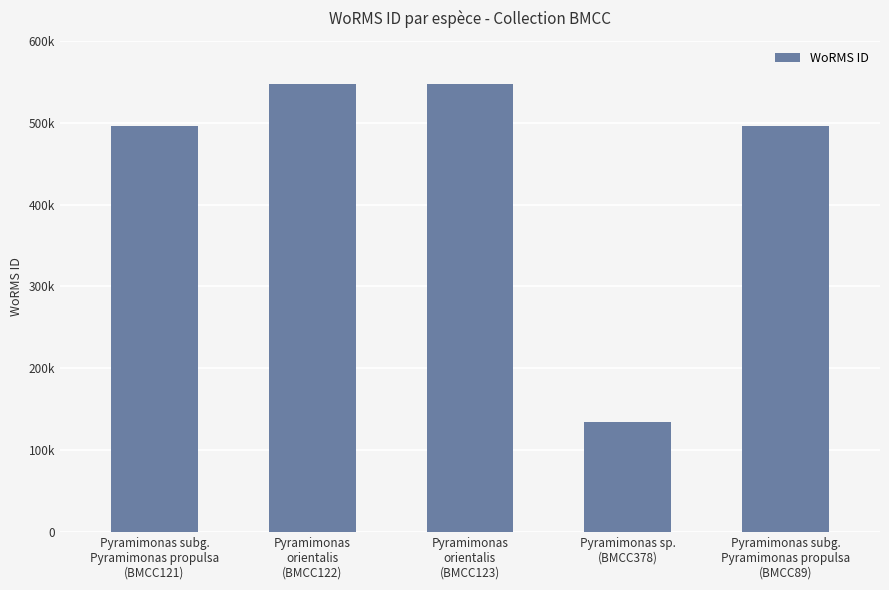

List the labels in order of value, smallest first.

Pyramimonas sp.
(BMCC378), Pyramimonas subg.
Pyramimonas propulsa
(BMCC121), Pyramimonas subg.
Pyramimonas propulsa
(BMCC89), Pyramimonas
orientalis
(BMCC122), Pyramimonas
orientalis
(BMCC123)